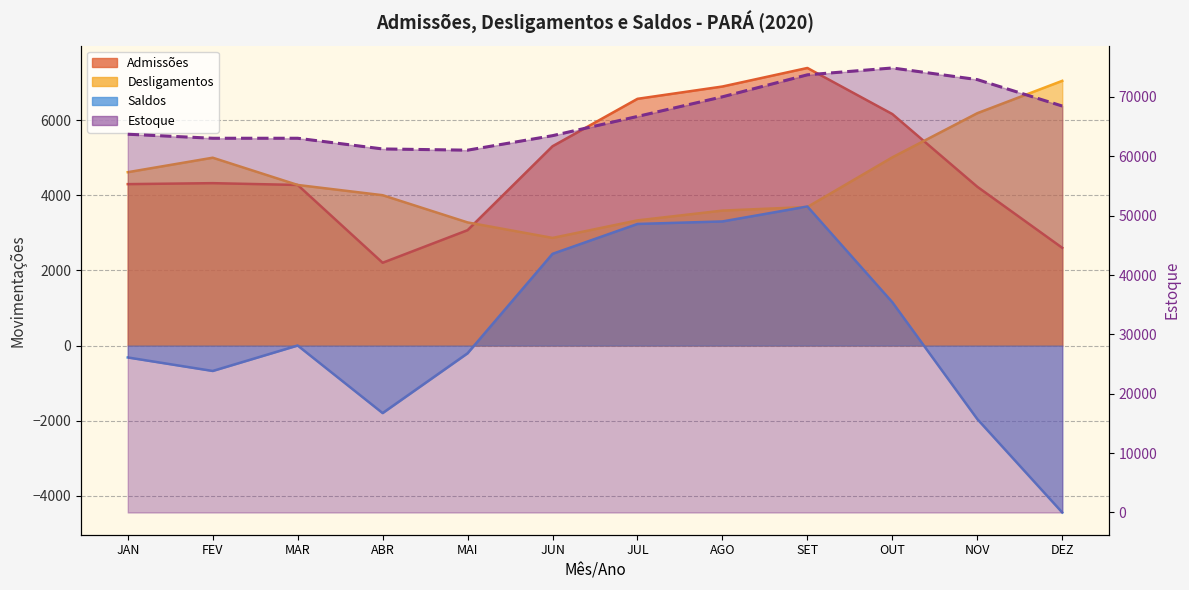

What is the minimum value for Admissões?

2205